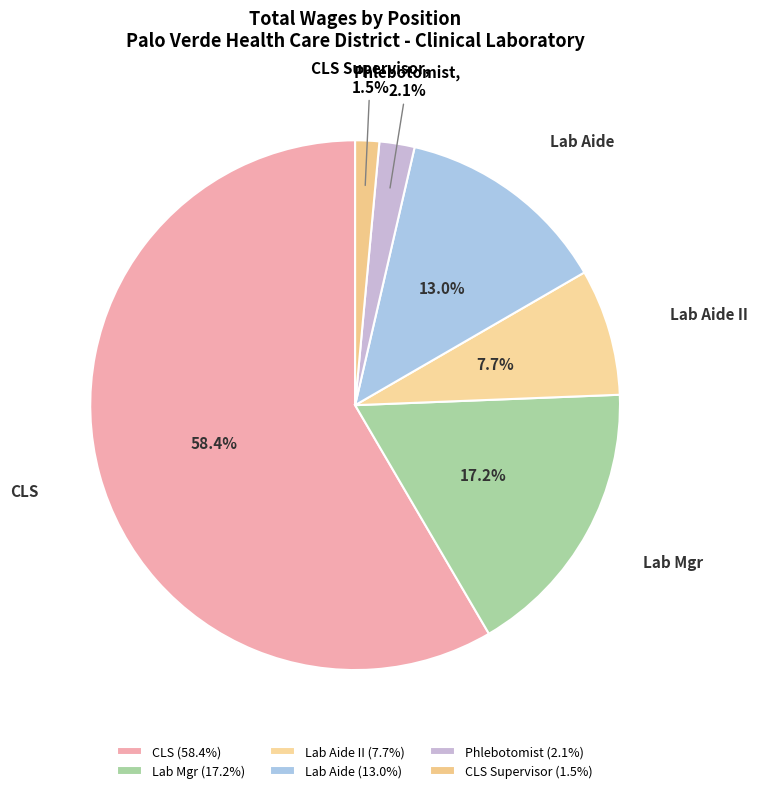

Between CLS and CLS Supervisor, which is larger?

CLS